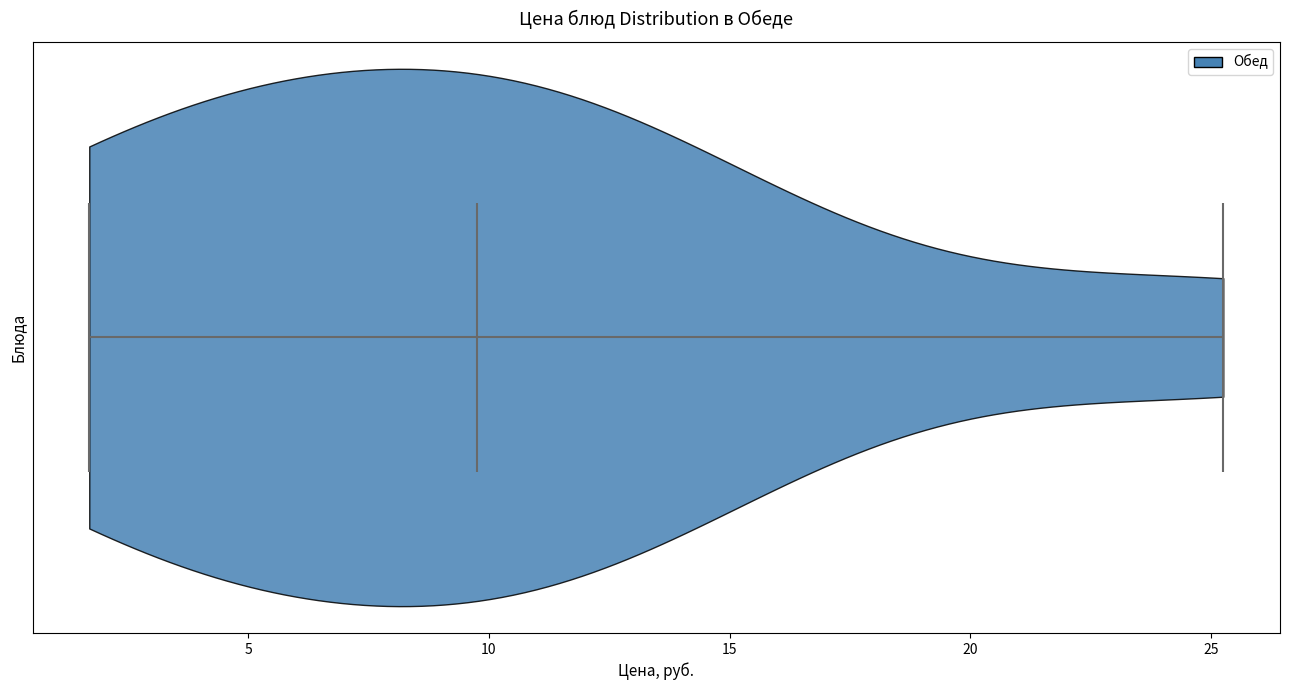

Read this violin plot against the x-axis: where its median line is, and the lowest and highest points the violin reaches. The values are not printed on the chart, so give them approximately, as read against the axis.

median line 10.0, lowest point 1.5, highest point 25.5